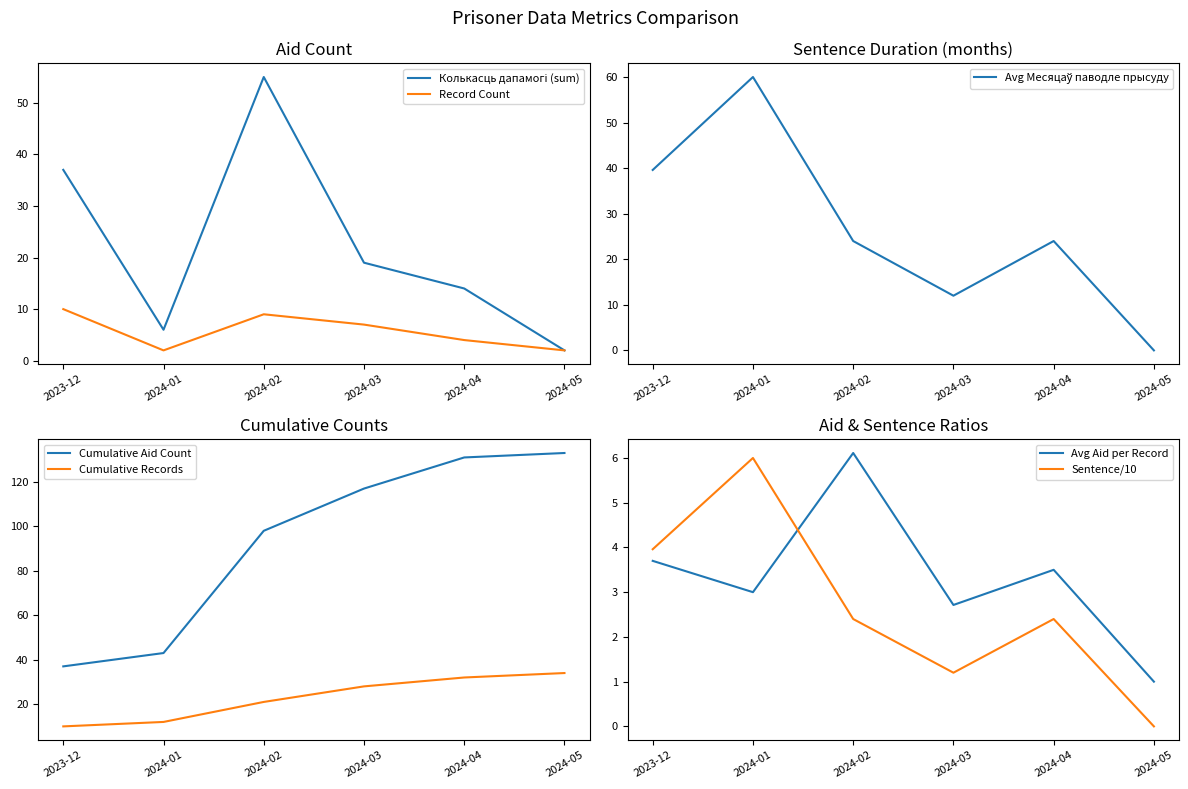

The Record Count series shows 1 at 2024-04. True or false?

False